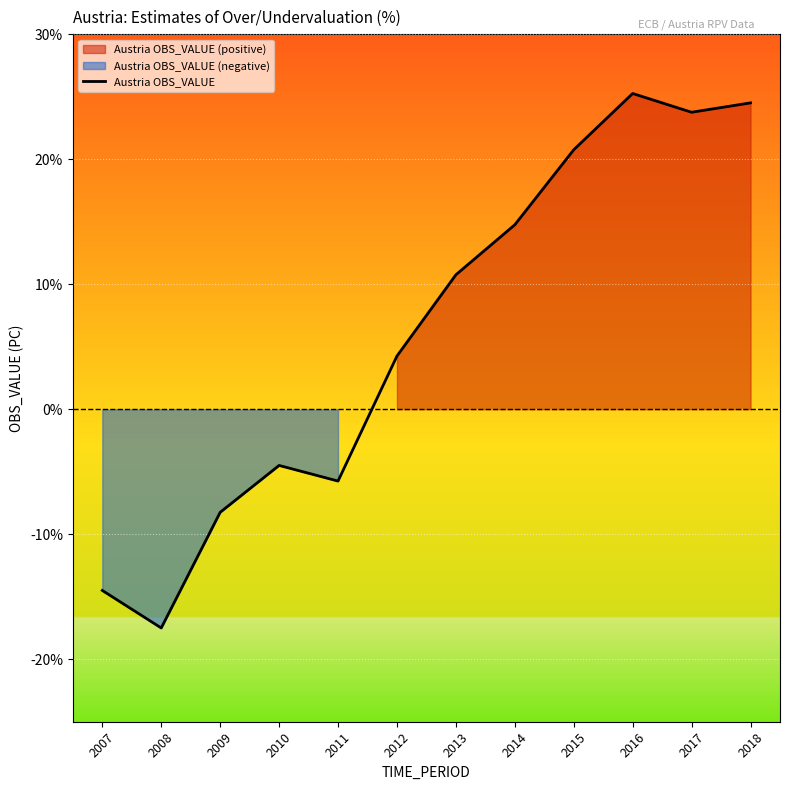

The chart shows a value of 17.6 at 2013. True or false?

False